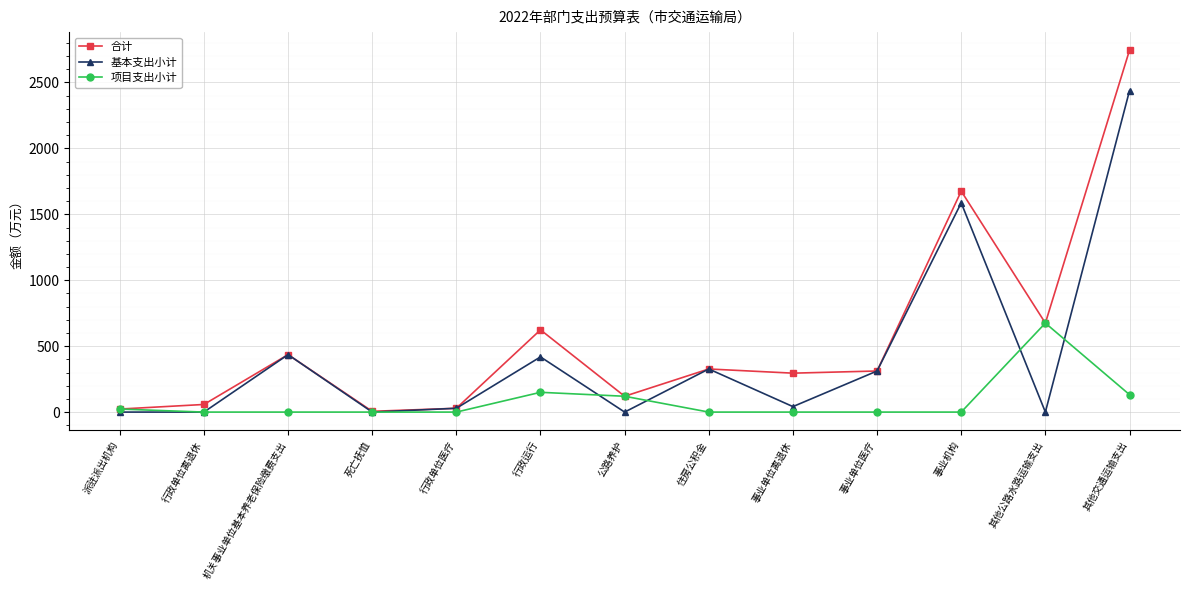

Which series changed the most between 其他公路水路运输支出 and 其他交通运输支出?

基本支出小计